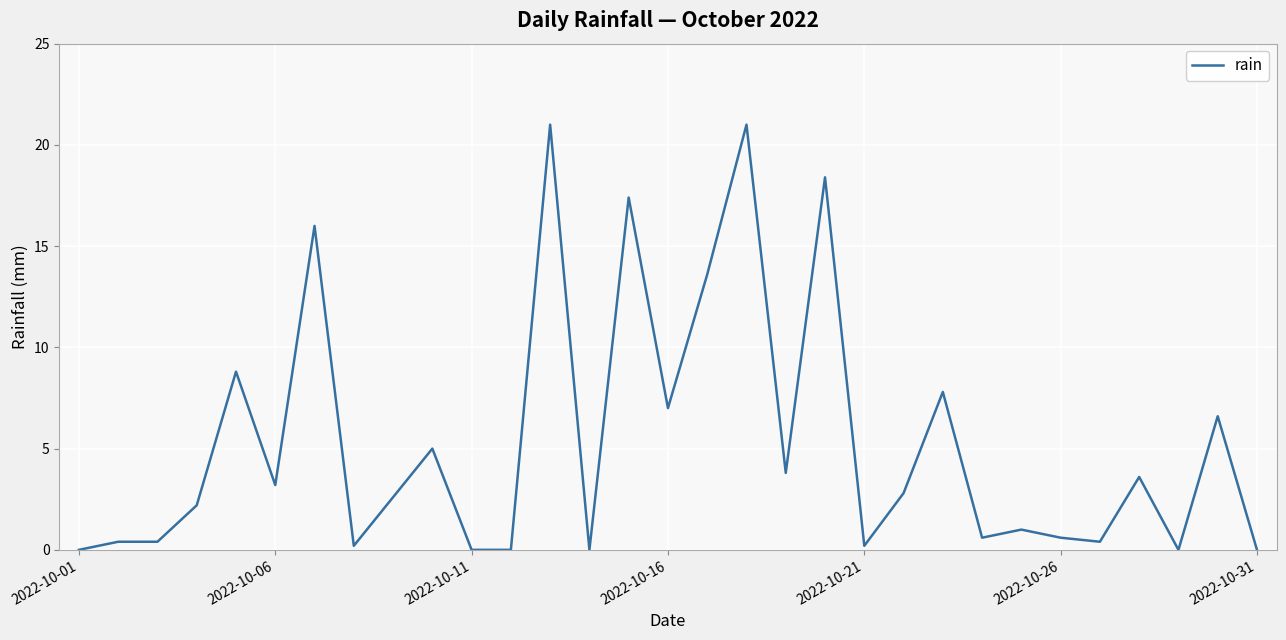

What is the greatest value displayed?

21.0